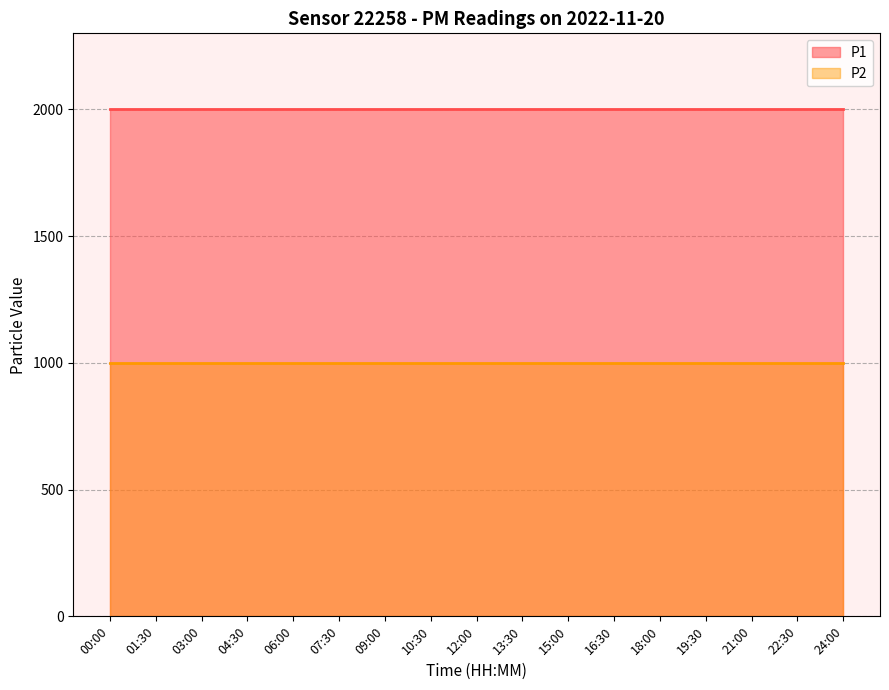

Which series has the widest spread of values?

P1